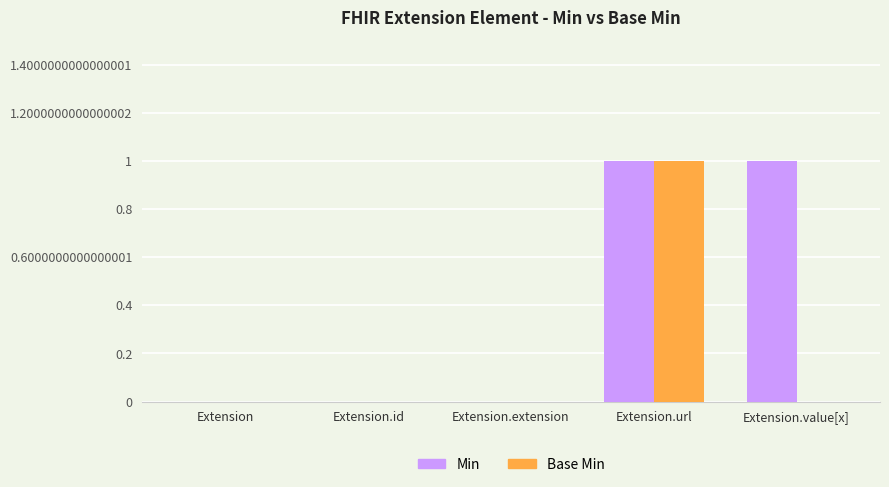

What is the difference between the Base Min values at Extension.extension and Extension.url?

1